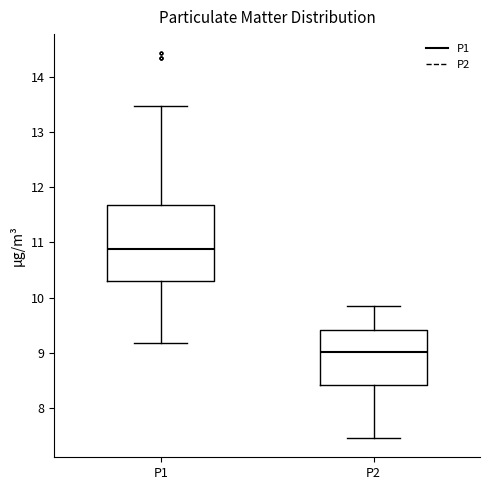

Reading left to right, read every box against the y-axis: the position of its median line, the range the box covers, and the ends of its whiskers. The values are not printed on the chart, so give them approximately, as read against the axis.

P1: median 10.9, box 10.3 to 11.7, whiskers 9.2 to 13.5
P2: median 9.0, box 8.4 to 9.4, whiskers 7.5 to 9.9